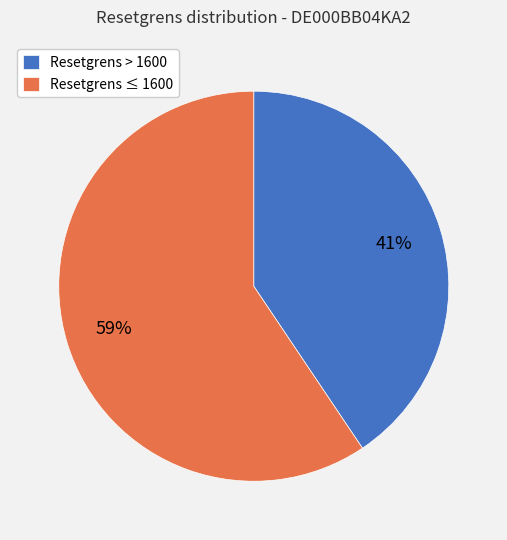

Between Resetgrens ≤ 1600 and Resetgrens > 1600, which is larger?

Resetgrens ≤ 1600